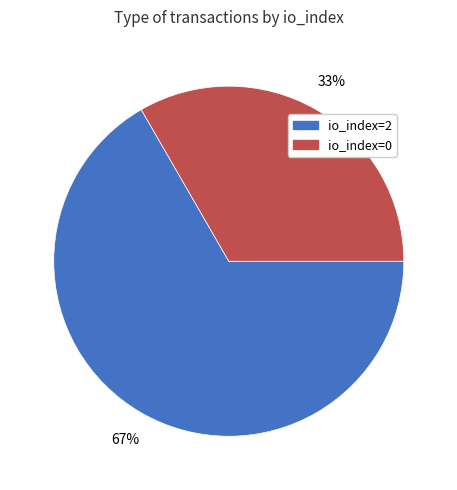

Does any single category account for the majority?

Yes